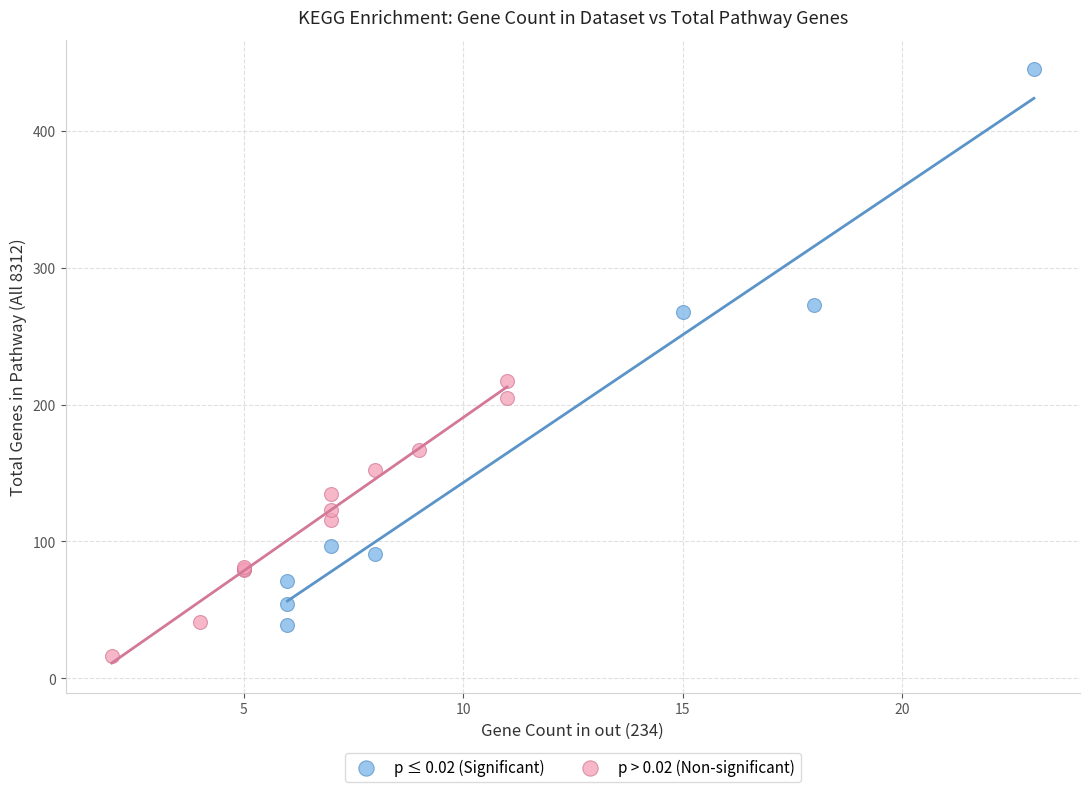

Which series contains the highest Y value?

p ≤ 0.02 (Significant)